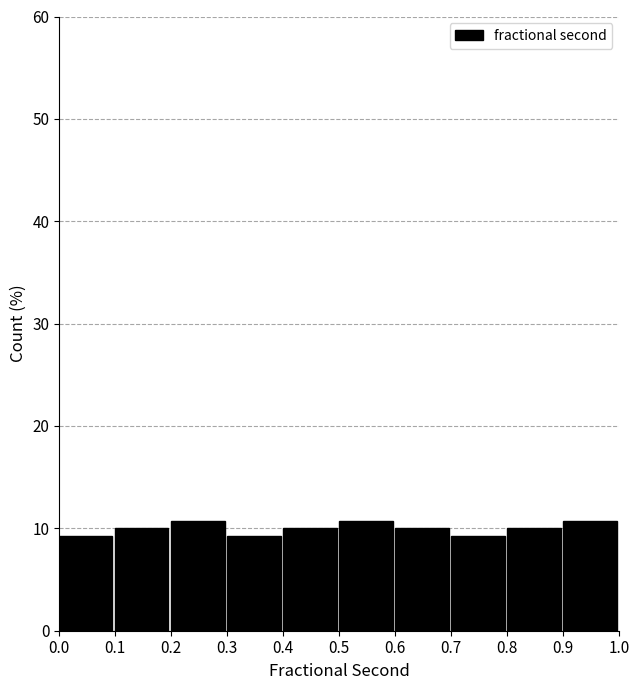

What is the height of the bar covering 0.5 to 0.6 on the x-axis? The values are not printed on the chart, so give them approximately, as read against the axis.

11